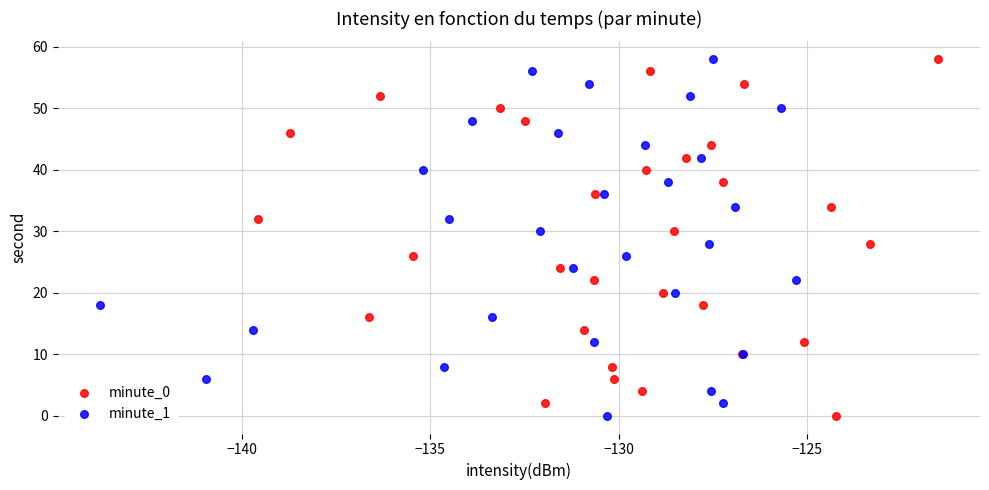

What are all the series names shown in the legend?

minute_0, minute_1